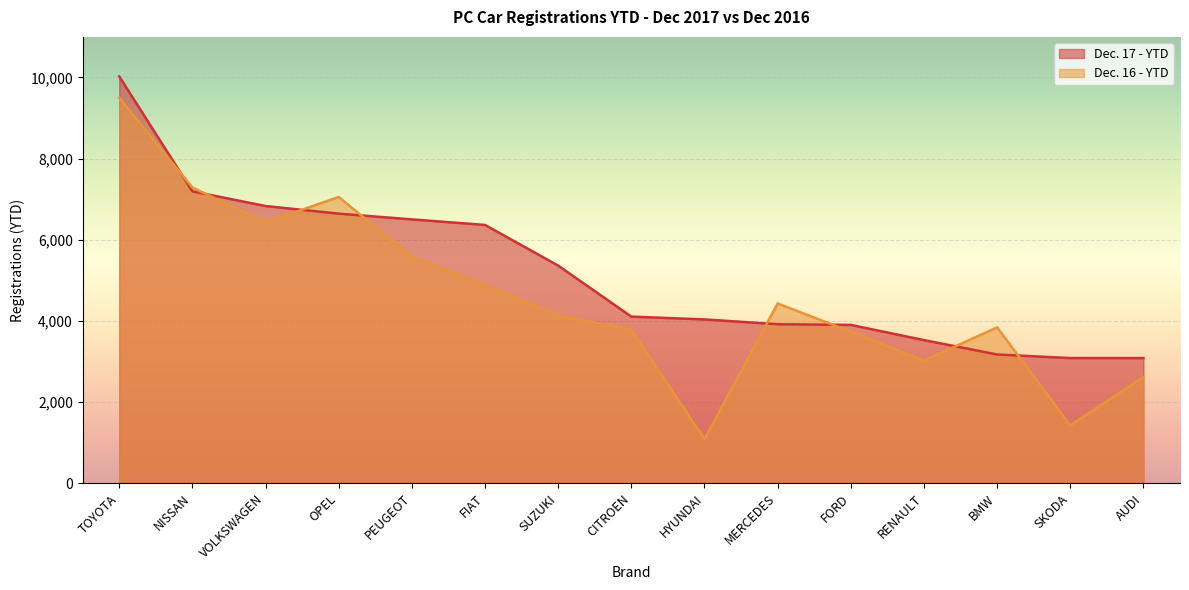

How many data points in Dec. 16 - YTD are less than 4137?

7